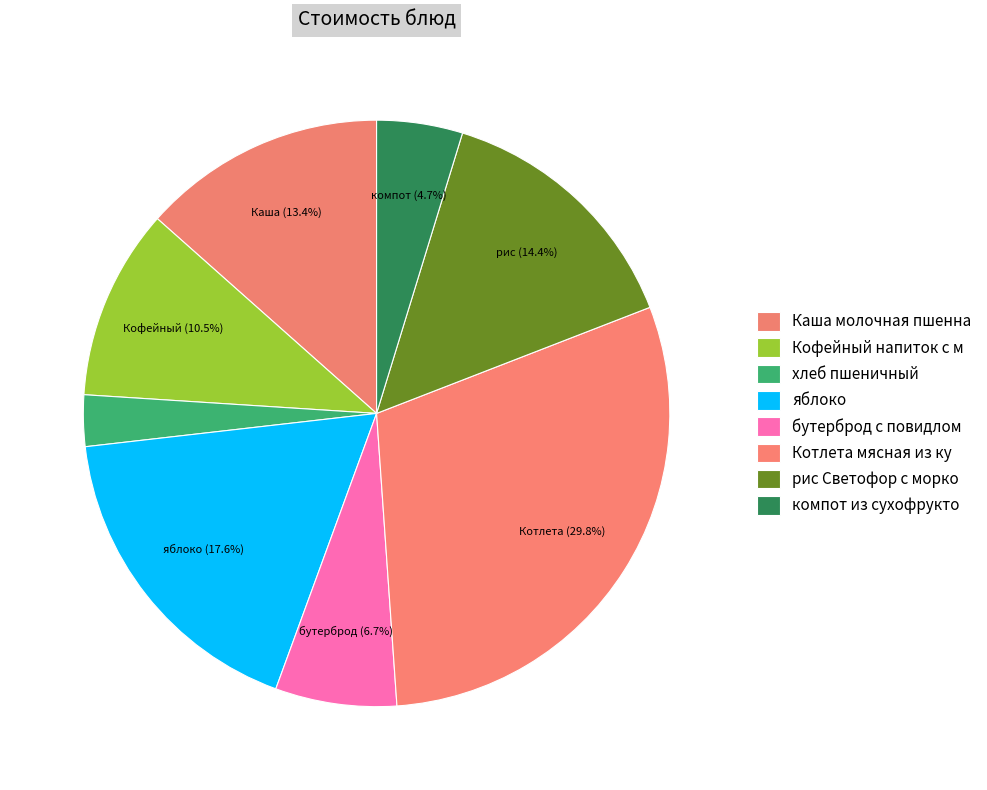

How many segments does this pie chart have?

8